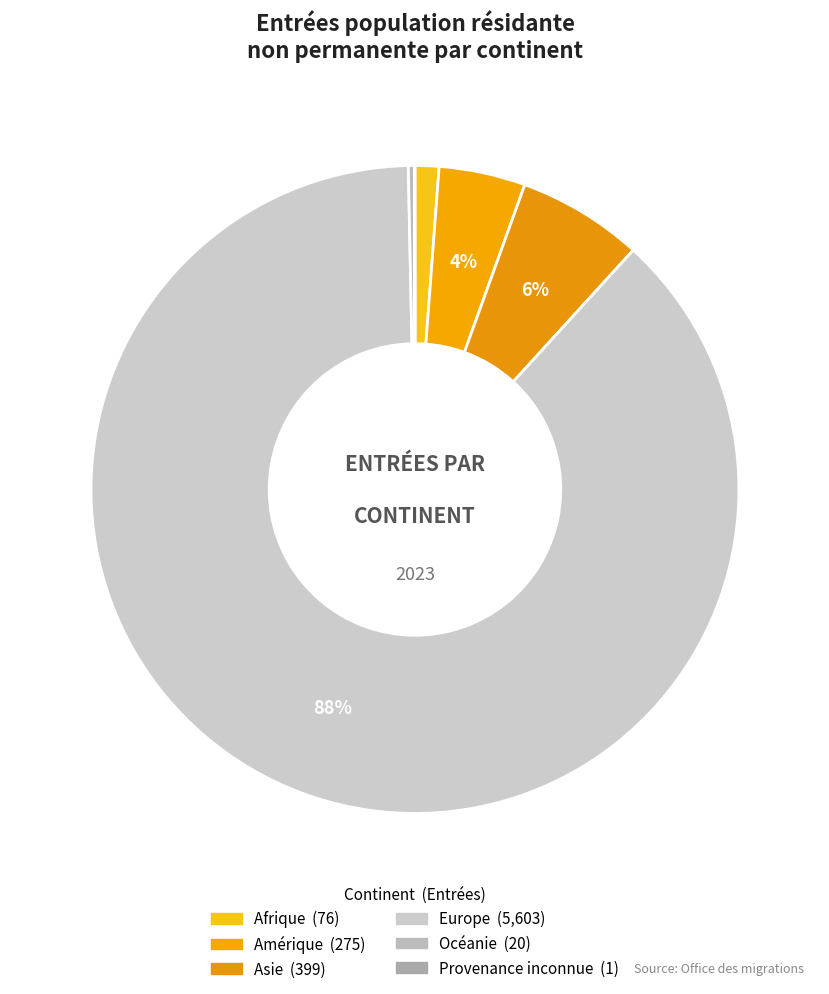

Which slice represents more than half of the pie?

Europe